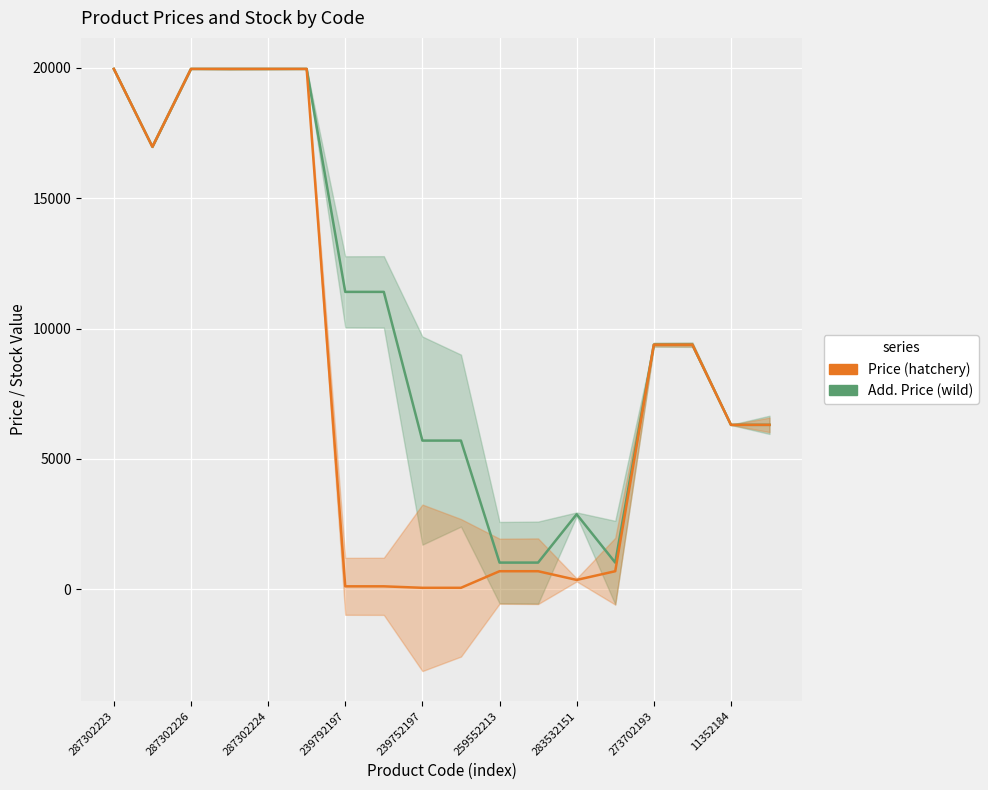

What is the lowest value of the Price series?

57.0